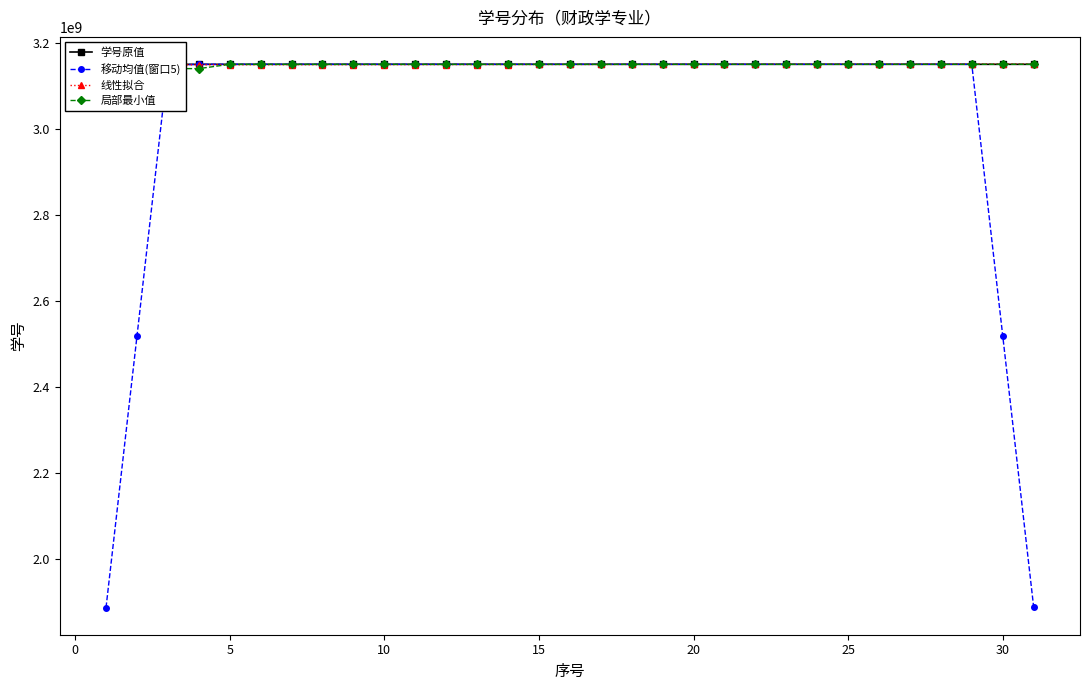

Which series has the largest total across all categories?

线性拟合